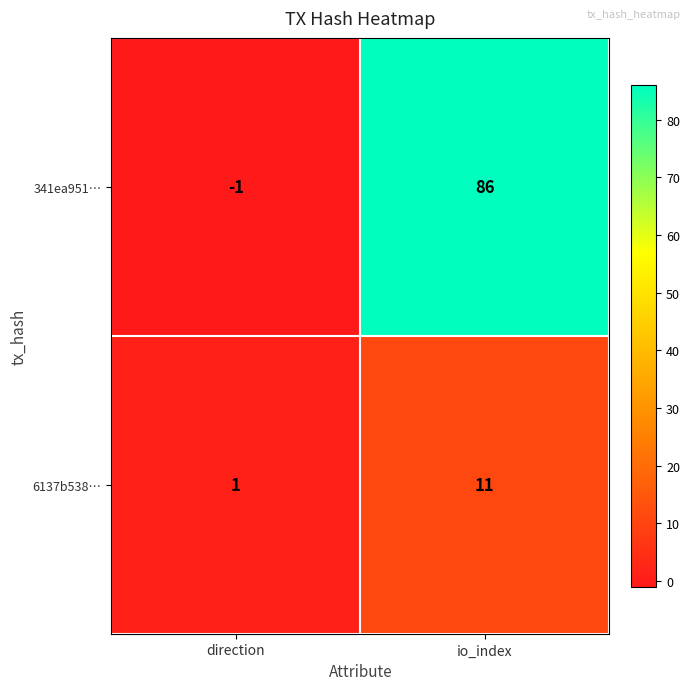

Which series has the largest range (max minus min)?

341ea951…